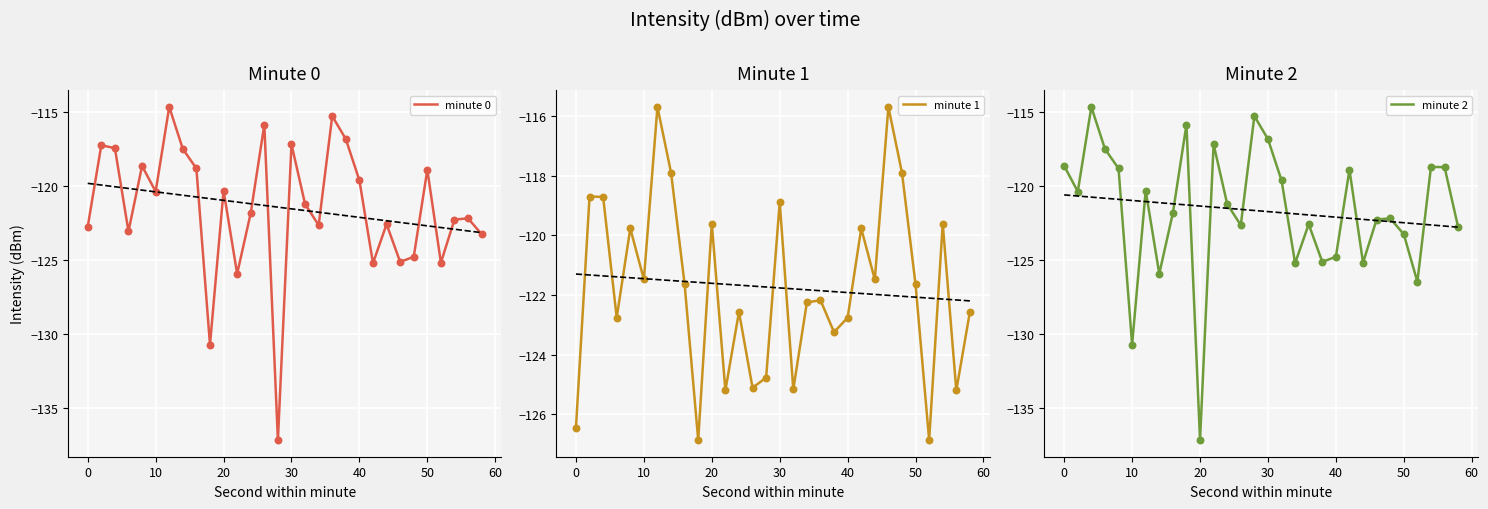

Which series reaches the maximum Y coordinate?

min0